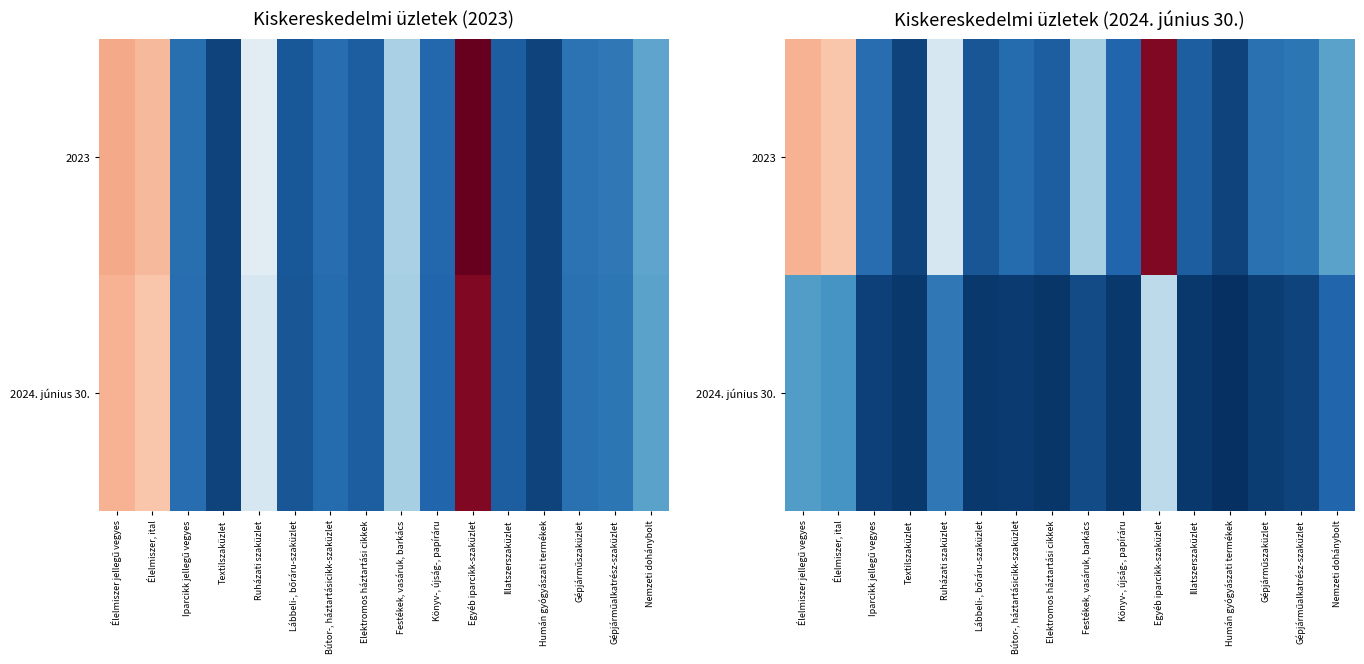

What is the sum of all 2024. június 30. values?

32013